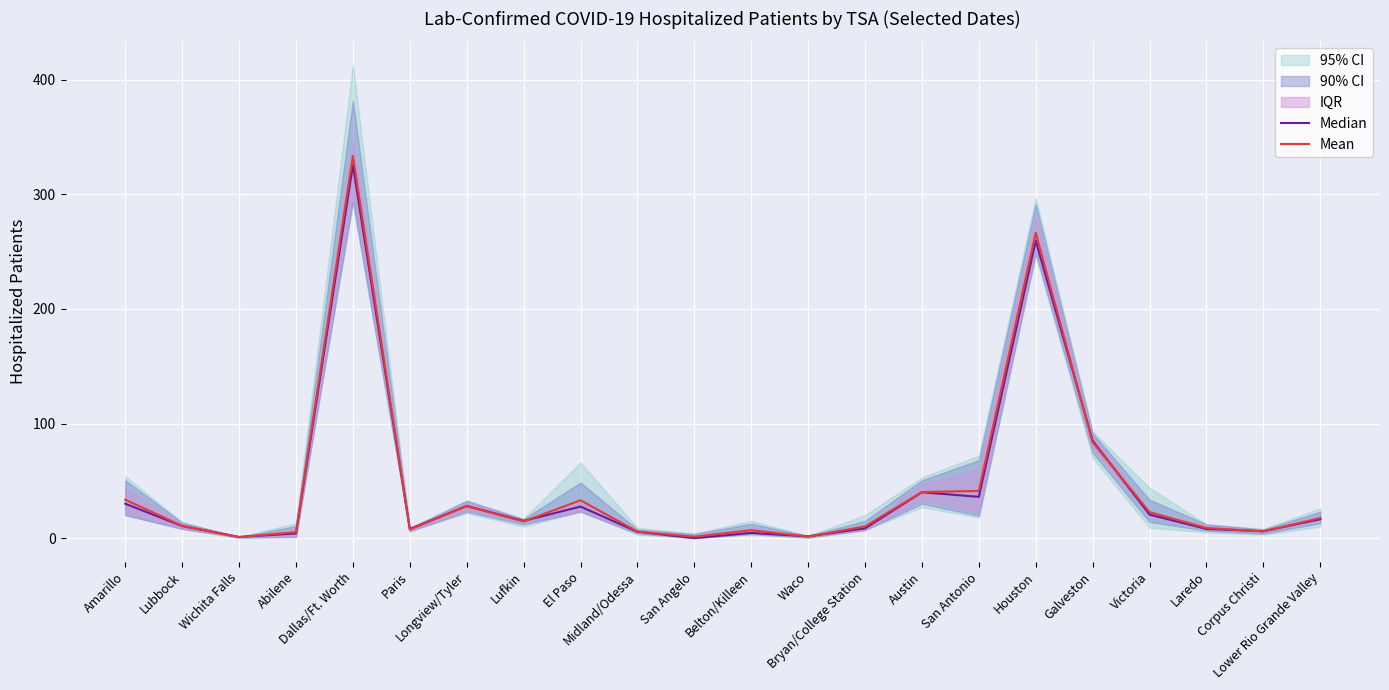

Is it true that Mean equals 523.5 at Dallas/Ft. Worth?

False